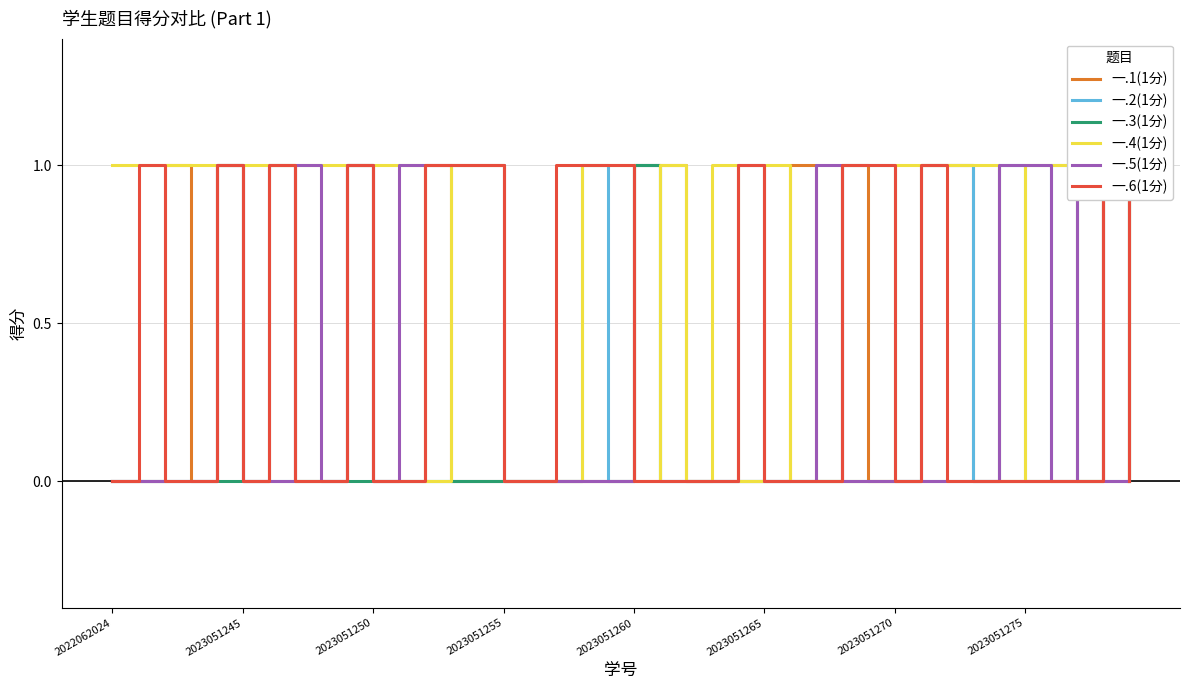

At how many categories does at least one series exceed 0?

37